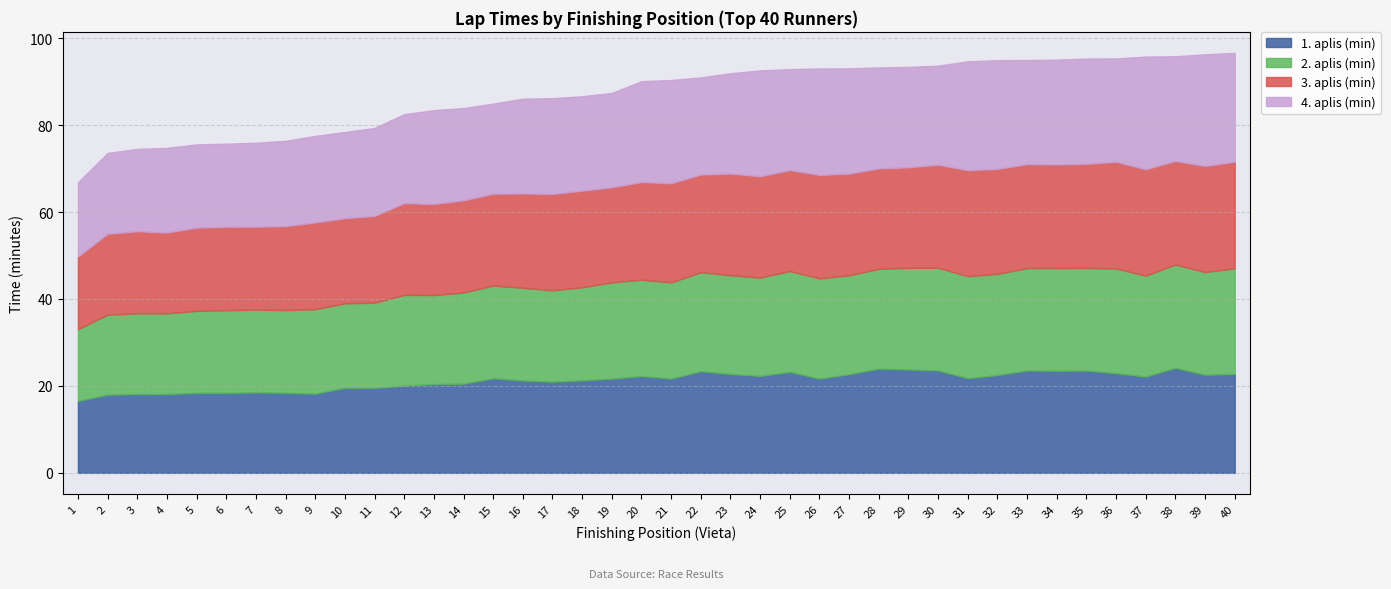

What is the sum of all 3. aplis (min) values?

878.3